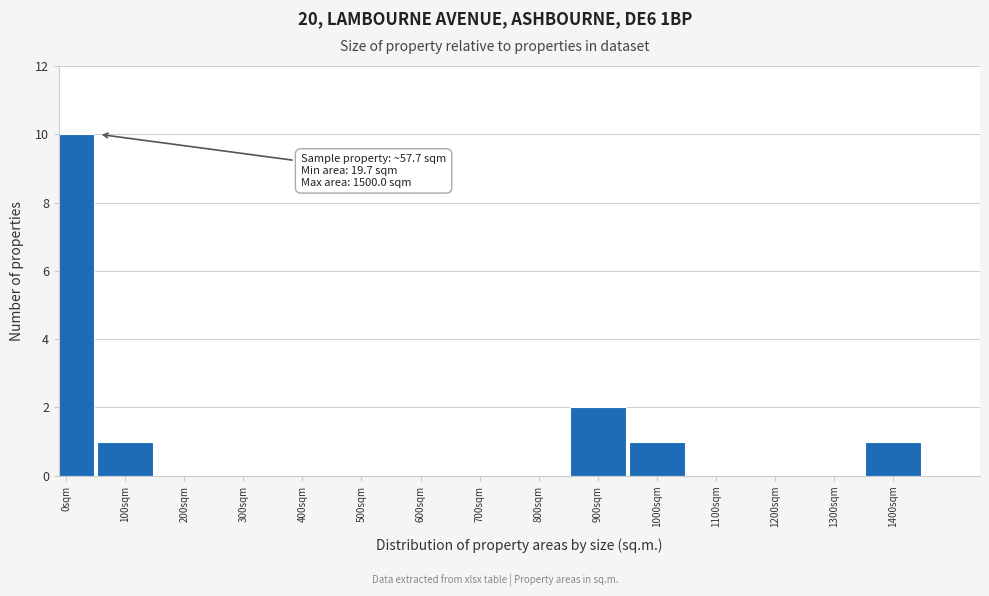

Reading left to right, extract all data points from this chart.

0sqm=10	100sqm=1	200sqm=0	300sqm=0	400sqm=0	500sqm=0	600sqm=0	700sqm=0	800sqm=0	900sqm=2	1000sqm=1	1100sqm=0	1200sqm=0	1300sqm=0	1400sqm=1